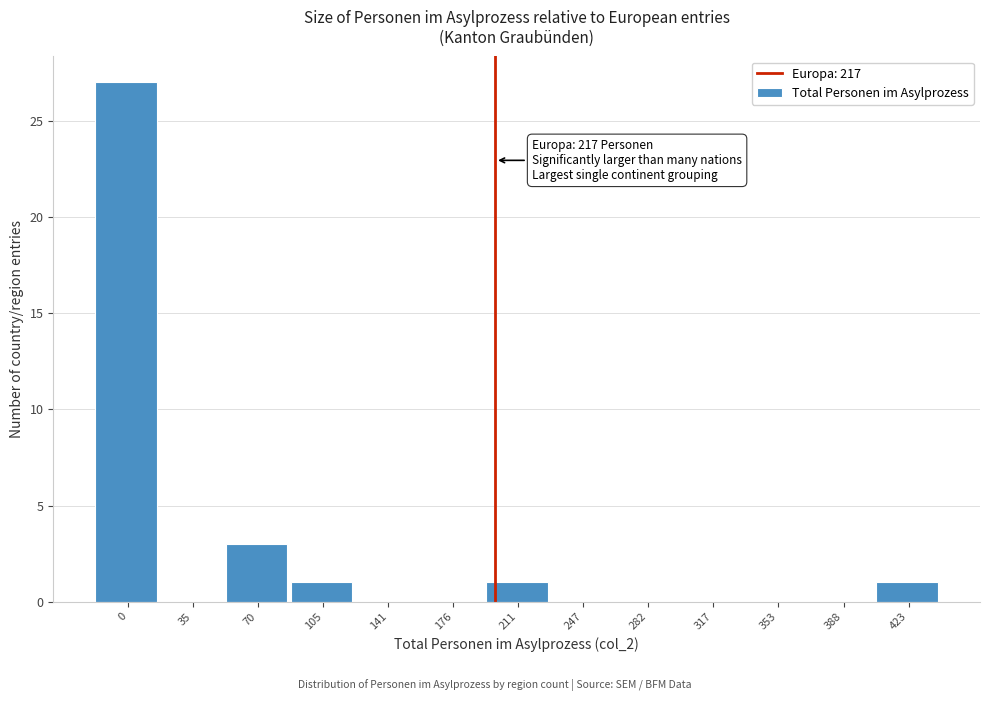

The chart shows a value of 0 at 141. True or false?

True